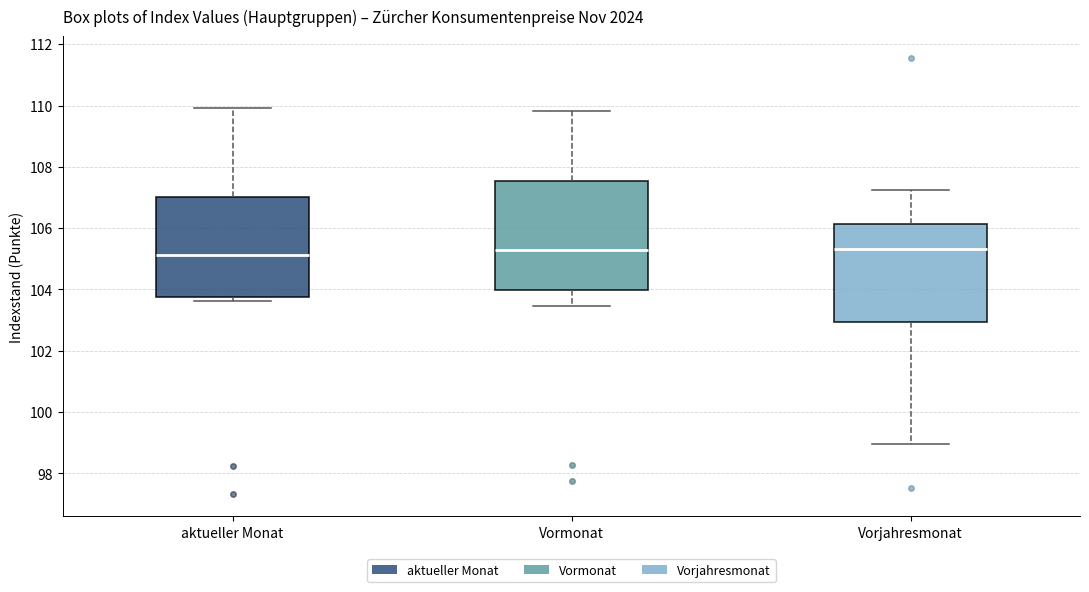

Which box is the tallest, from its lower edge to its upper edge?

Vormonat